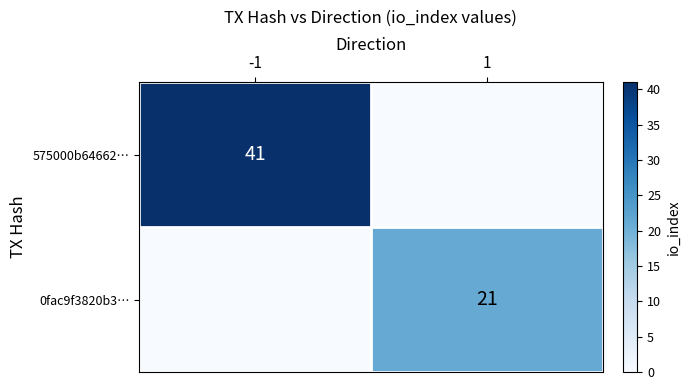

Is it true that 575000b64662… equals 73 at -1?

False